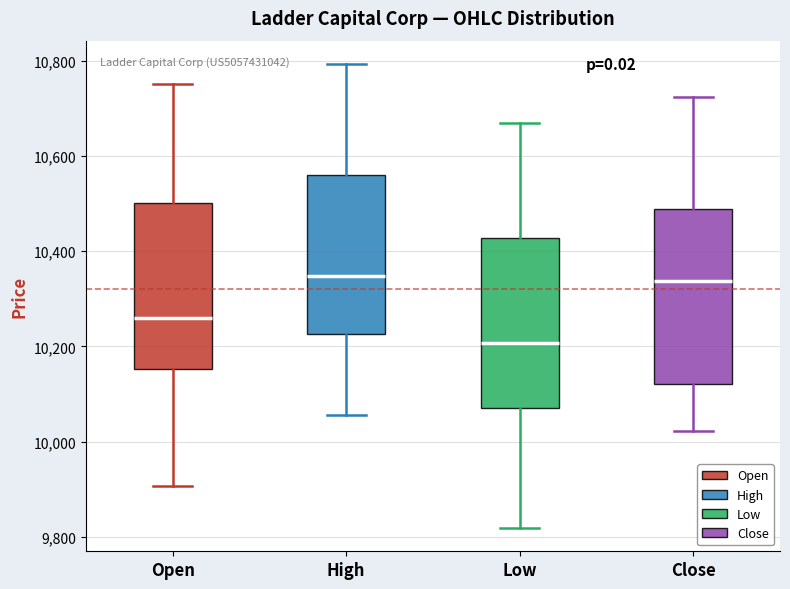

Reading left to right, read every box against the y-axis: the position of its median line, the range the box covers, and the ends of its whiskers. The values are not printed on the chart, so give them approximately, as read against the axis.

Open: median 10260, box 10160 to 10500, whiskers 9900 to 10760
High: median 10340, box 10220 to 10560, whiskers 10060 to 10800
Low: median 10200, box 10080 to 10420, whiskers 9820 to 10680
Close: median 10340, box 10120 to 10480, whiskers 10020 to 10720